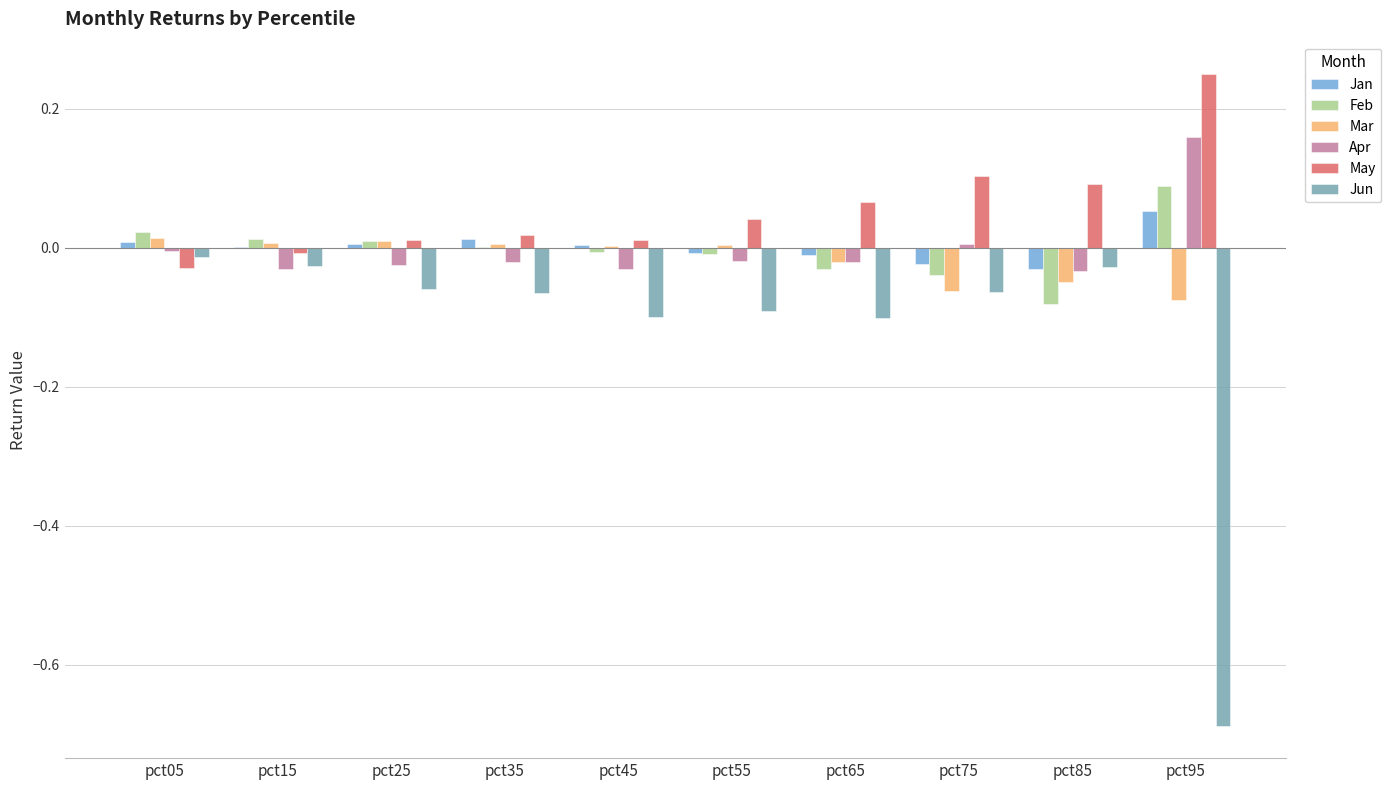

The Jan series shows -0.0 at pct75. True or false?

True